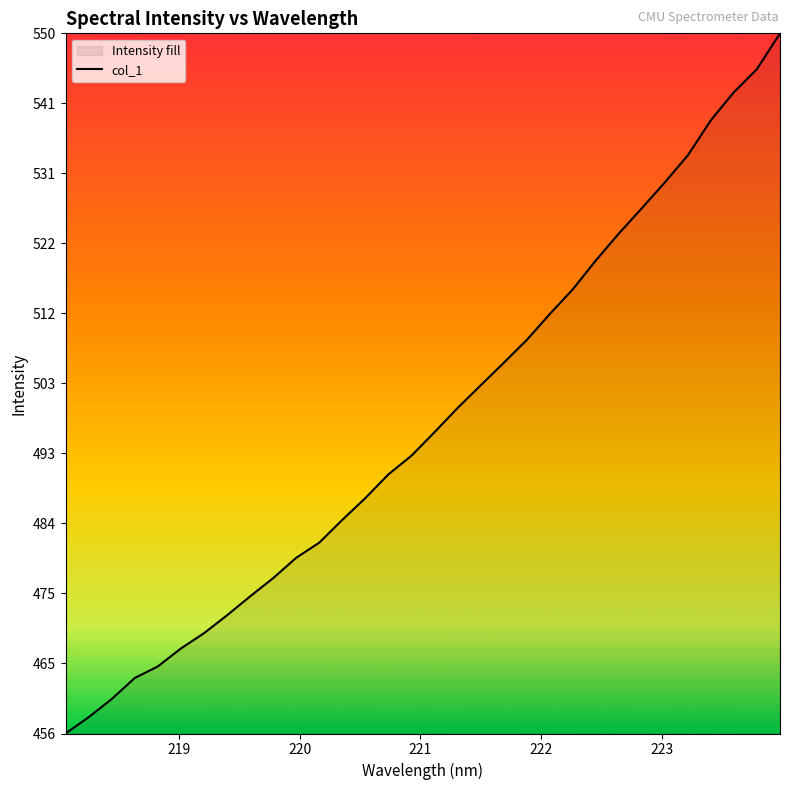

What is the difference between the maximum and minimum values?

94.3